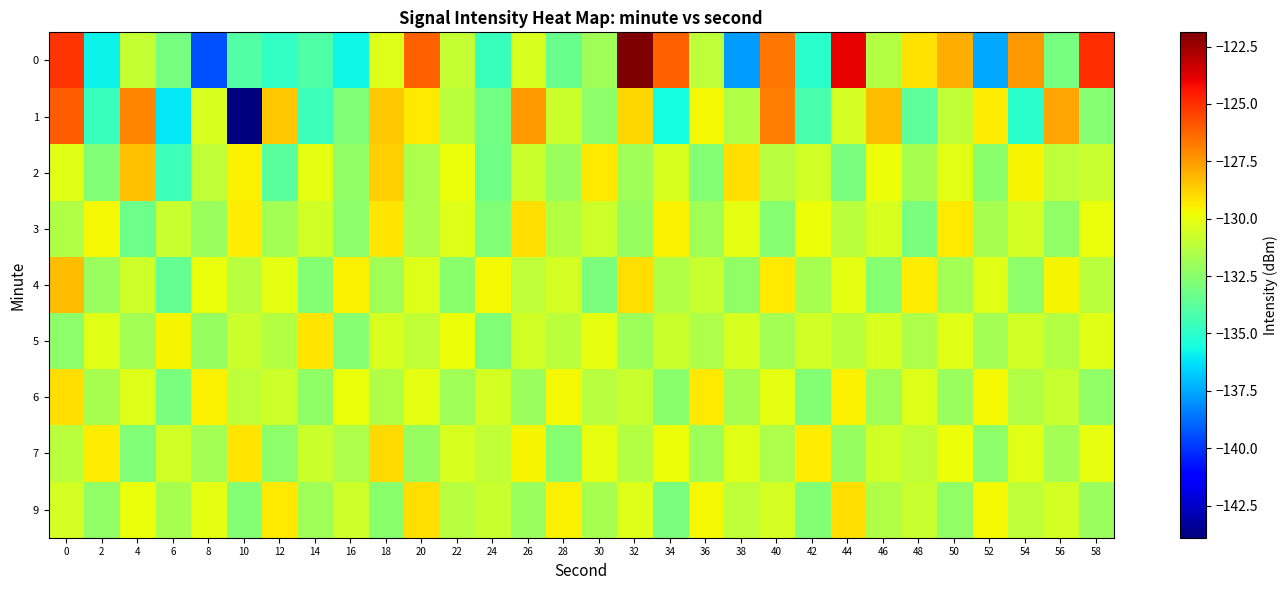

What is the spread (max minus min) of values at 40?

6.0